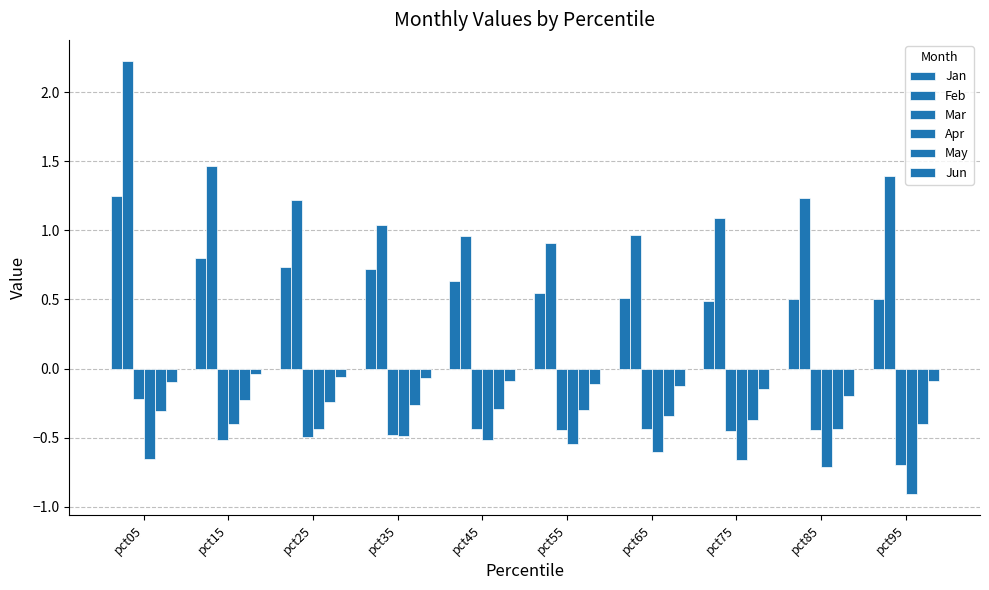

Which label corresponds to the smallest value in the chart?

pct95